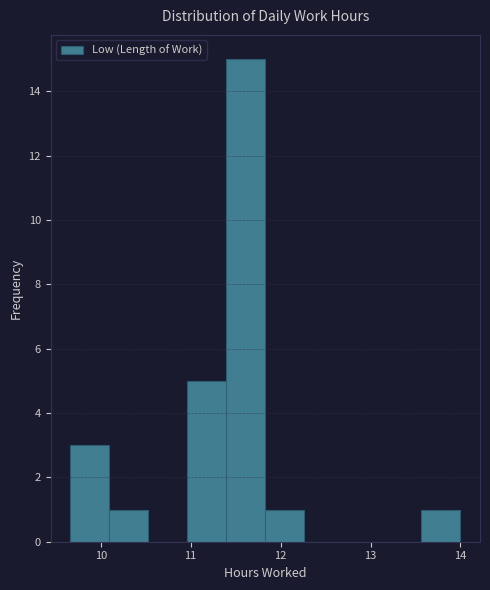

Over which range of the x-axis is the bar tallest?

11.4 to 11.8